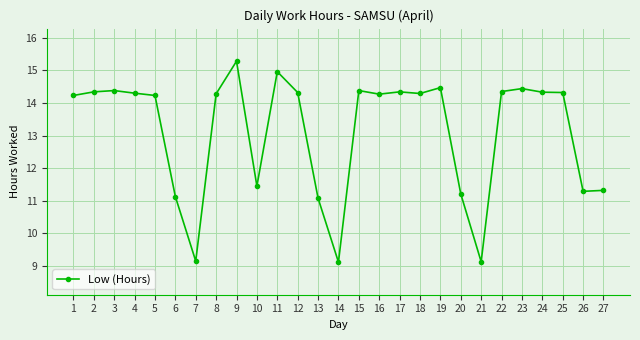

At which category does the chart reach its peak across all series?

9